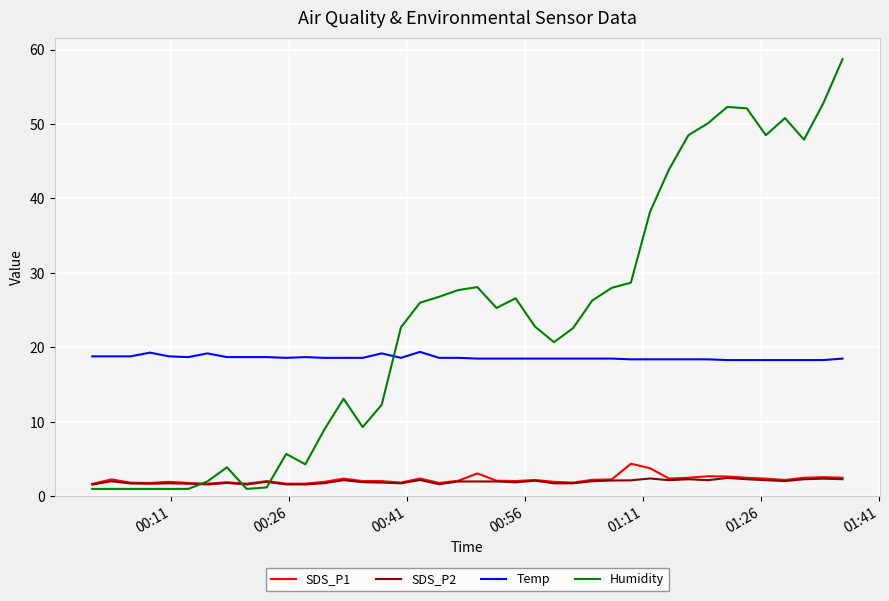

What is the maximum value shown in the chart?

58.7